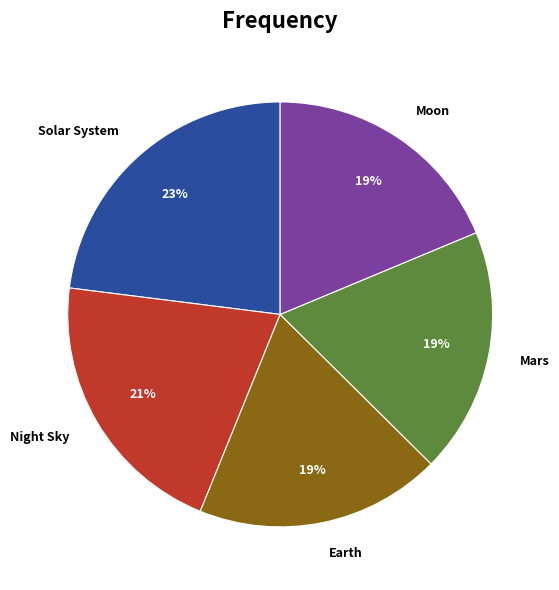

True or false: Mars accounts for 19% of the total.

True